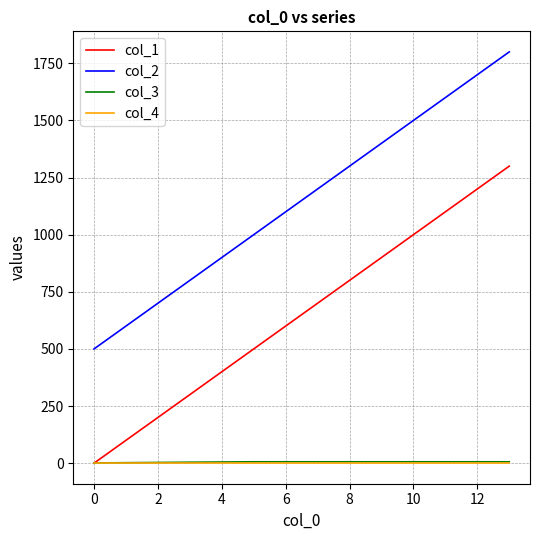

True or false: col_2 and col_3 cross at least once.

False